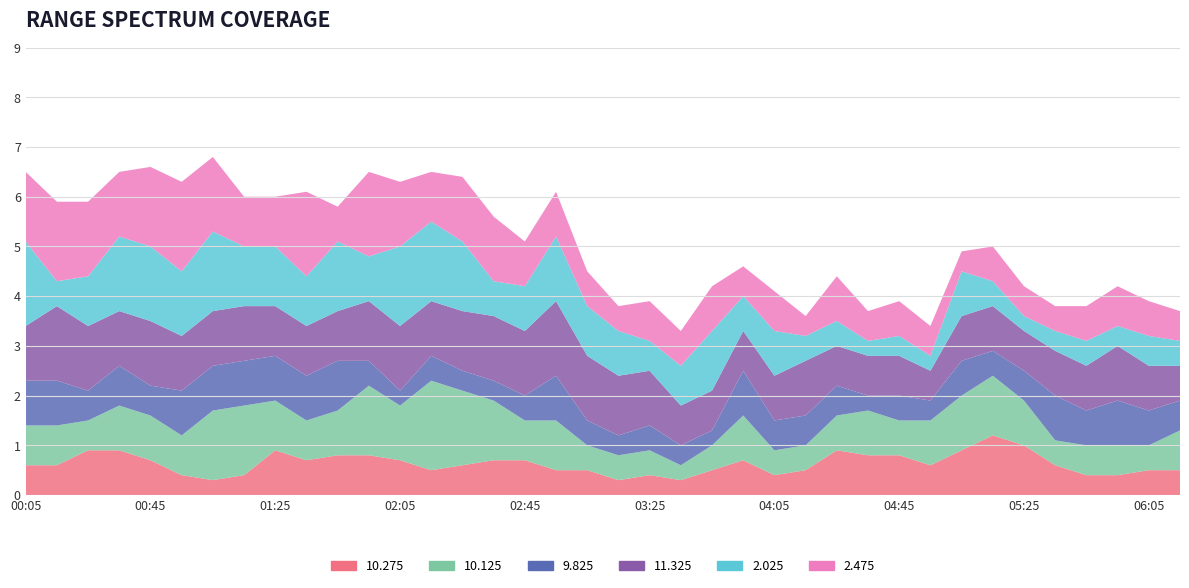

Reading left to right, extract all data points from this chart.

10.275: 0.6	0.6	0.9	0.9	0.7	0.4	0.3	0.4	0.9	0.7	0.8	0.8	0.7	0.5	0.6	0.7	0.7	0.5	0.5	0.3	0.4	0.3	0.5	0.7	0.4	0.5	0.9	0.8	0.8	0.6	0.9	1.2	1.0	0.6	0.4	0.4	0.5	0.5
10.125: 0.8	0.8	0.6	0.9	0.9	0.8	1.4	1.4	1.0	0.8	0.9	1.4	1.1	1.8	1.5	1.2	0.8	1.0	0.5	0.5	0.5	0.3	0.5	0.9	0.5	0.5	0.7	0.9	0.7	0.9	1.1	1.2	0.9	0.5	0.6	0.6	0.5	0.8
9.825: 0.9	0.9	0.6	0.8	0.6	0.9	0.9	0.9	0.9	0.9	1.0	0.5	0.3	0.5	0.4	0.4	0.5	0.9	0.5	0.4	0.5	0.4	0.3	0.9	0.6	0.6	0.6	0.3	0.5	0.4	0.7	0.5	0.6	0.9	0.7	0.9	0.7	0.6
11.325: 1.1	1.5	1.3	1.1	1.3	1.1	1.1	1.1	1.0	1.0	1.0	1.2	1.3	1.1	1.2	1.3	1.3	1.5	1.3	1.2	1.1	0.8	0.8	0.8	0.9	1.1	0.8	0.8	0.8	0.6	0.9	0.9	0.8	0.9	0.9	1.1	0.9	0.7
2.025: 1.7	0.5	1.0	1.5	1.5	1.3	1.6	1.2	1.2	1.0	1.4	0.9	1.6	1.6	1.4	0.7	0.9	1.3	1.0	0.9	0.6	0.8	1.2	0.7	0.9	0.5	0.5	0.3	0.4	0.3	0.9	0.5	0.3	0.4	0.5	0.4	0.6	0.5
2.475: 1.4	1.6	1.5	1.3	1.6	1.8	1.5	1.0	1.0	1.7	0.7	1.7	1.3	1.0	1.3	1.3	0.9	0.9	0.7	0.5	0.8	0.7	0.9	0.6	0.8	0.4	0.9	0.6	0.7	0.6	0.4	0.7	0.6	0.5	0.7	0.8	0.7	0.6